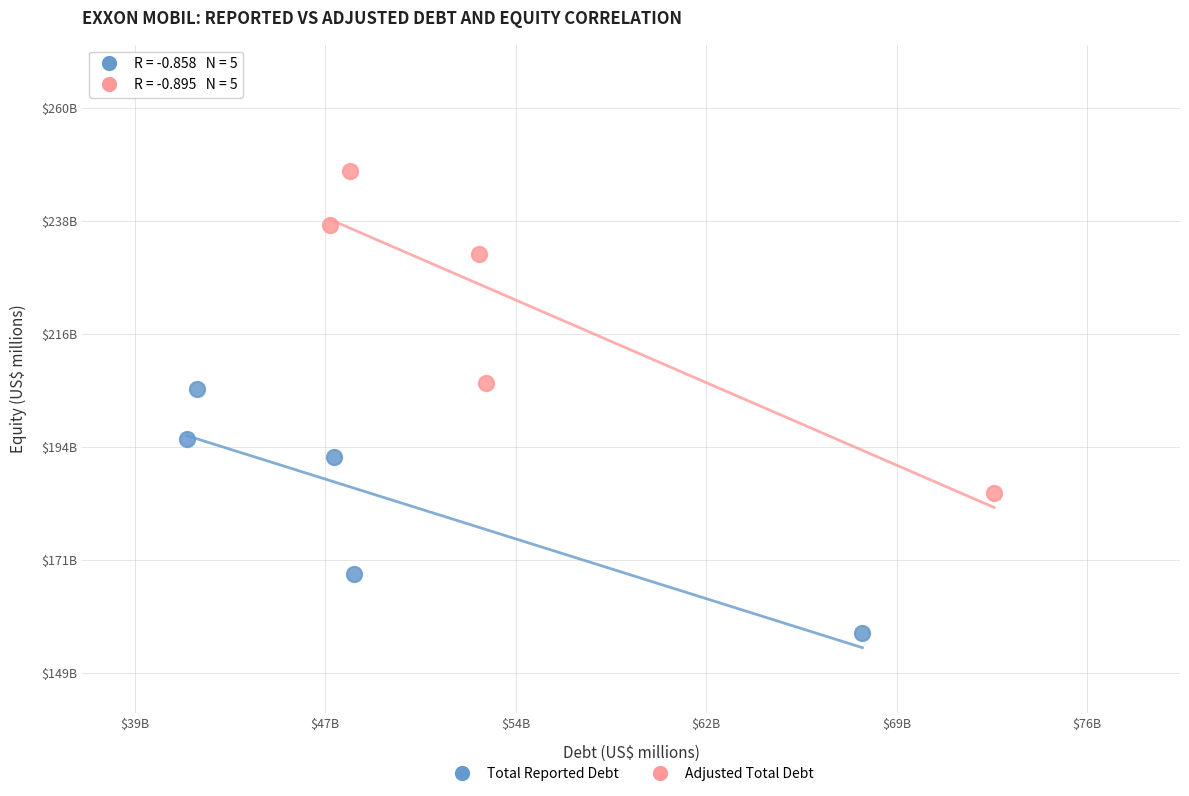

Which series contains the lowest Y value?

Total Reported Debt